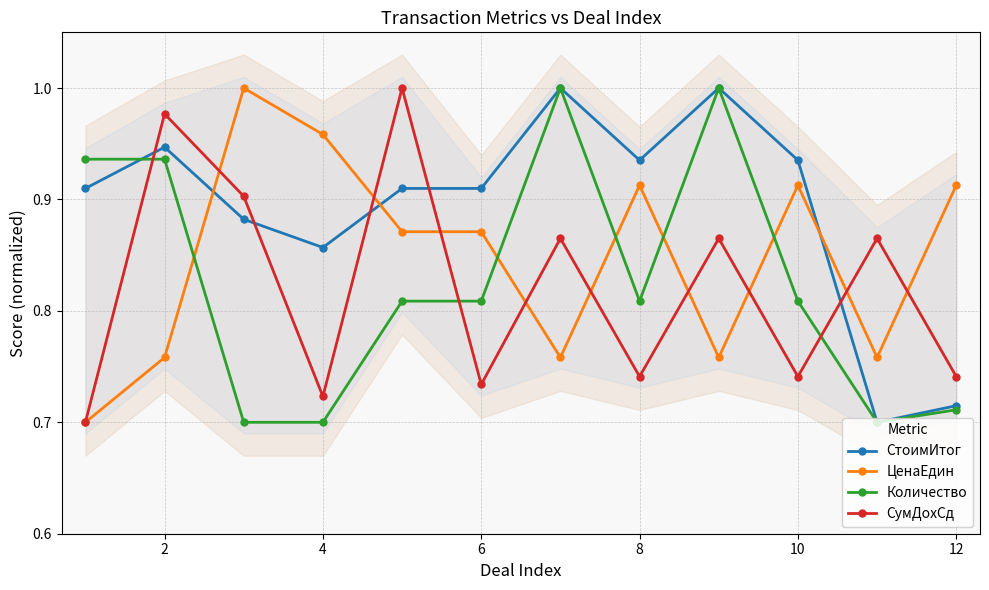

At which category does СумДохСд reach its first local peak?

2